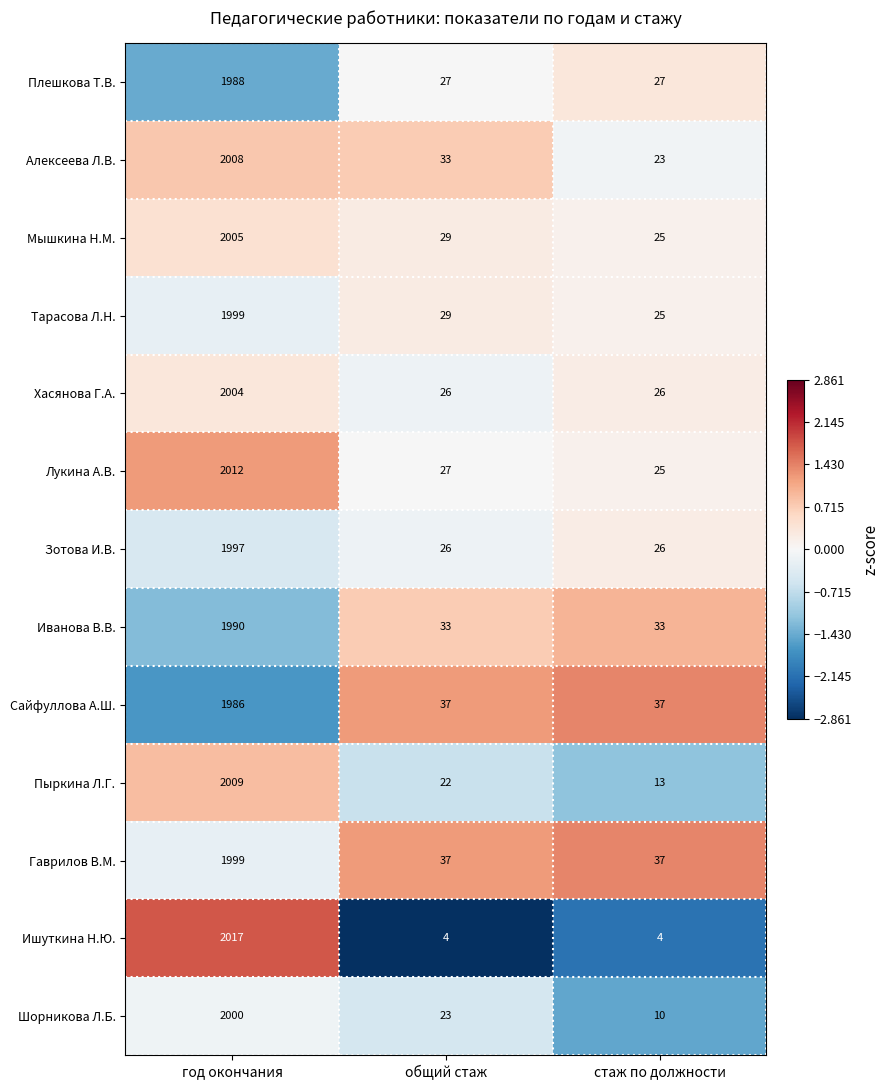

At which category is the sum across all series the highest?

год окончания